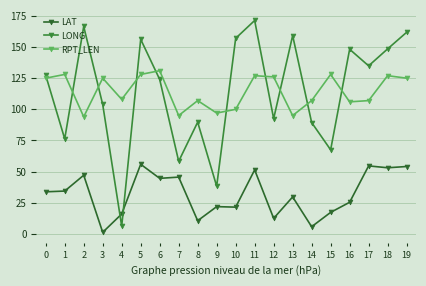

How many series are shown in this chart?

3